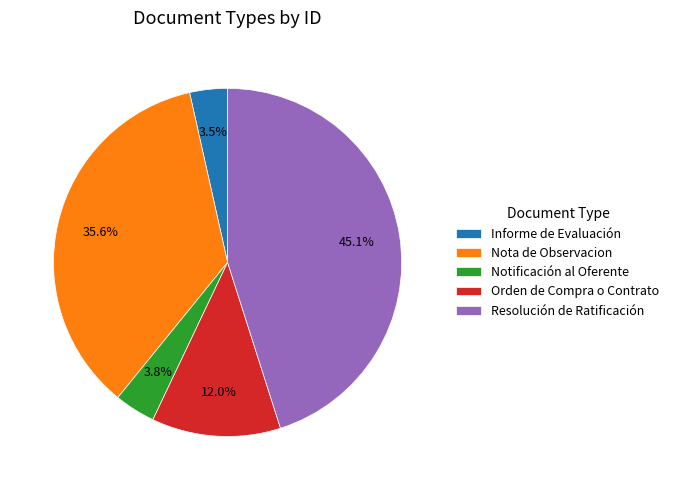

The Orden de Compra o Contrato slice represents 12% of the pie. True or false?

True